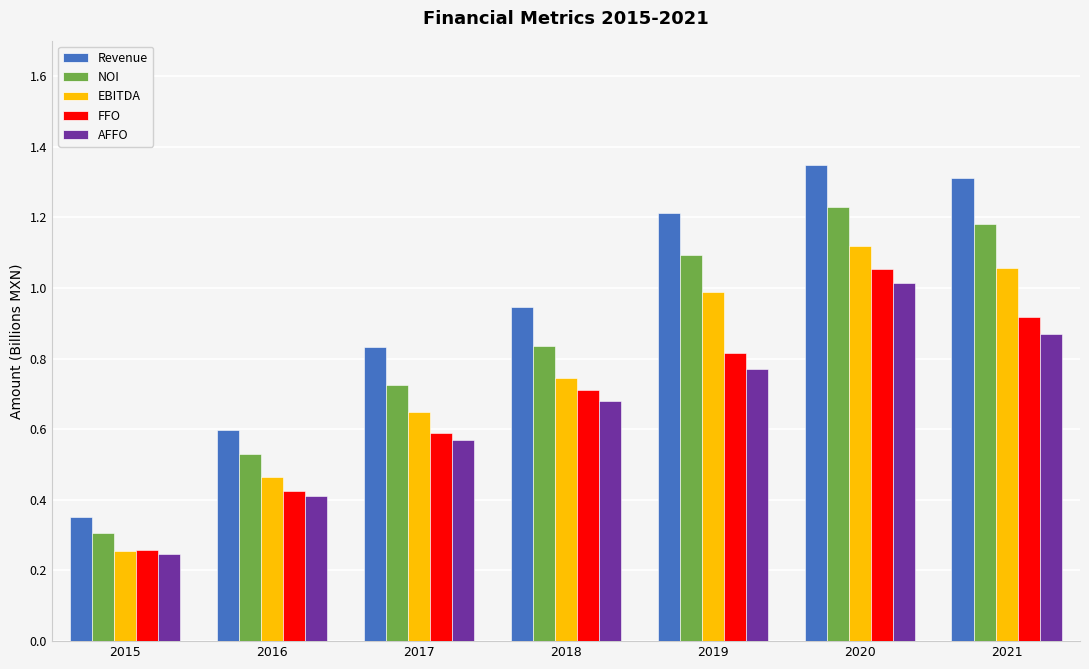

What are all the series names shown in the legend?

Revenue, NOI, EBITDA, FFO, AFFO